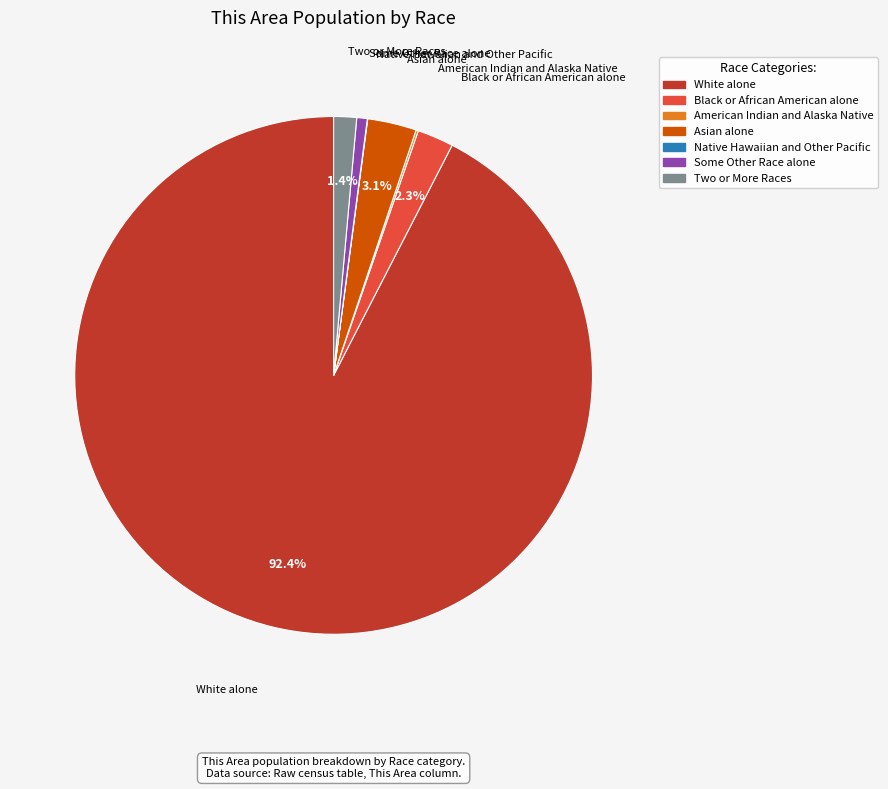

What is the largest slice in the pie chart?

White alone